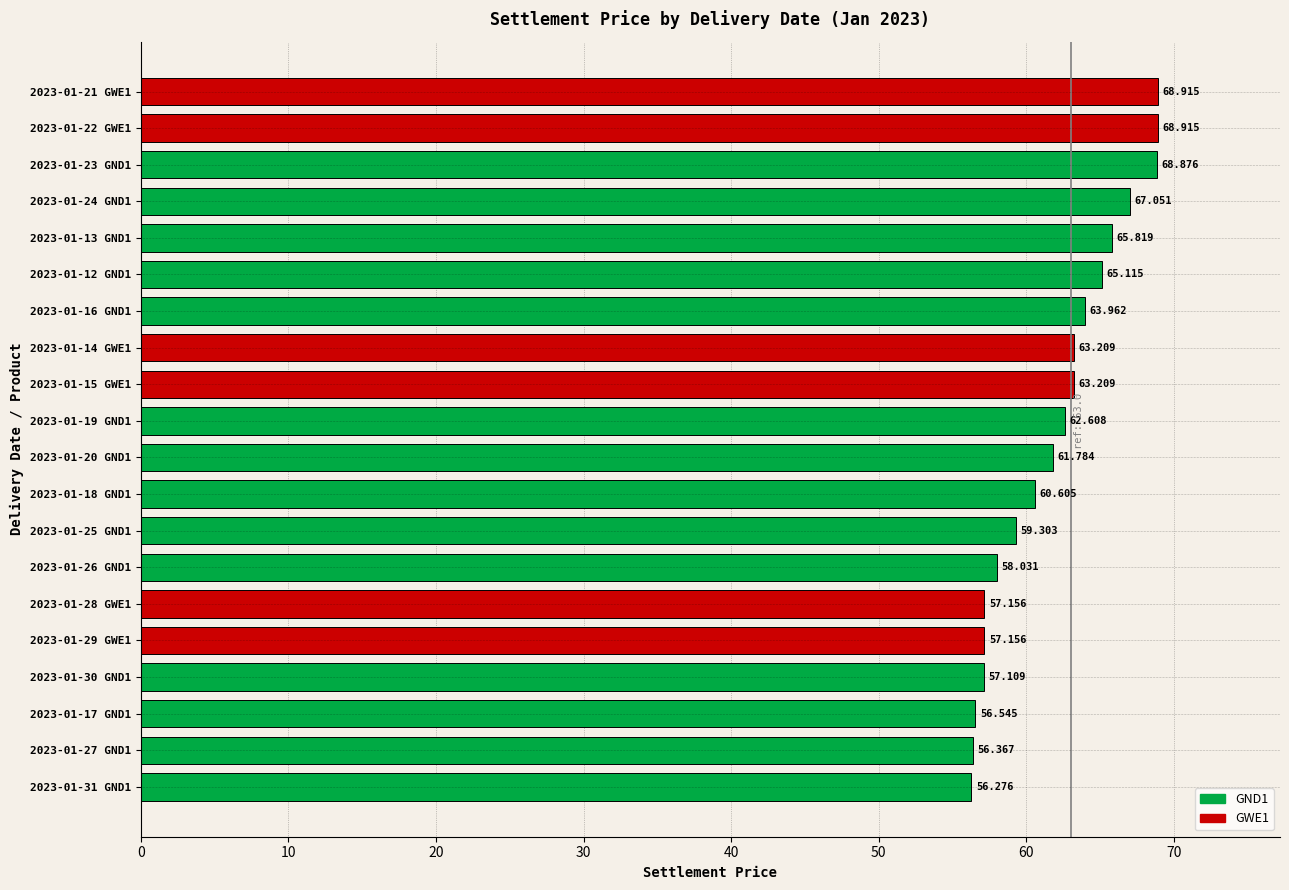

Does the chart contain stacked bars?

No